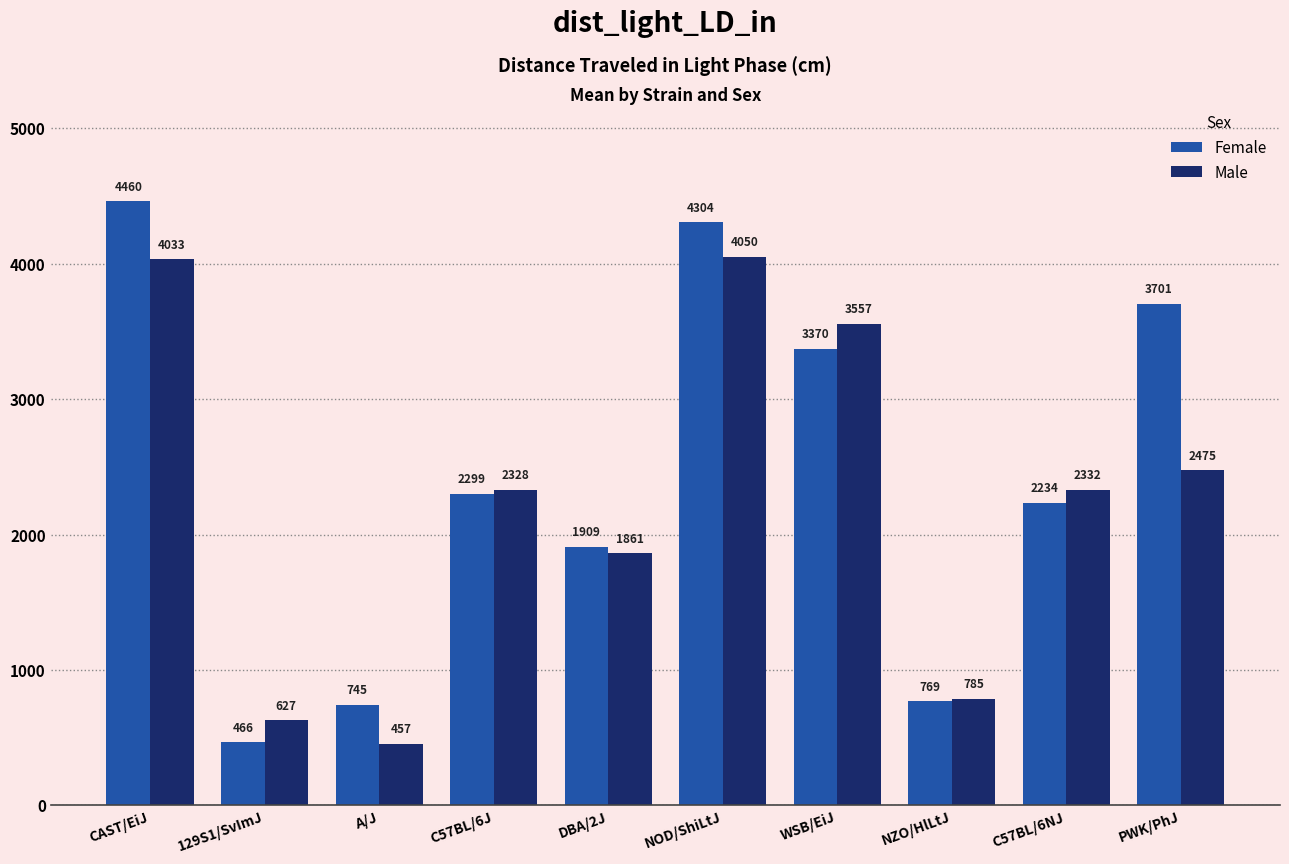

Which series has the widest spread of values?

Female